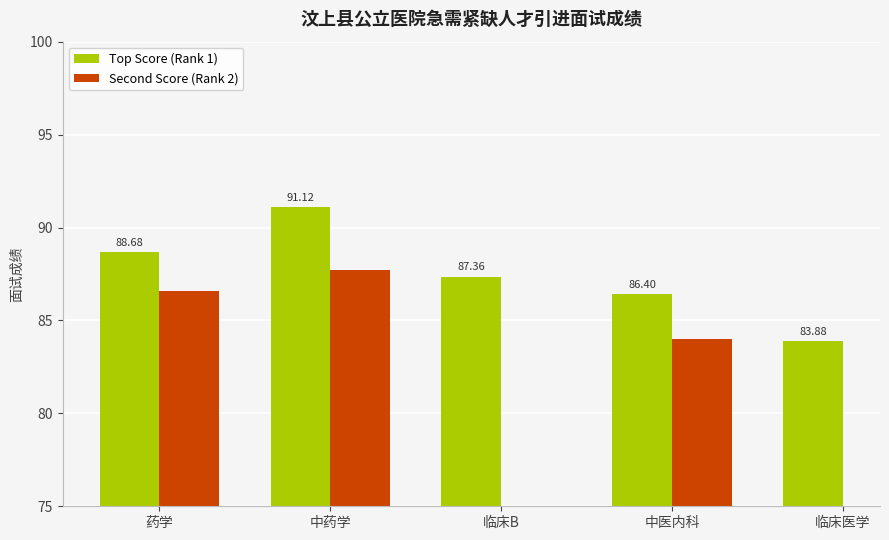

How many data points does each series have?

5